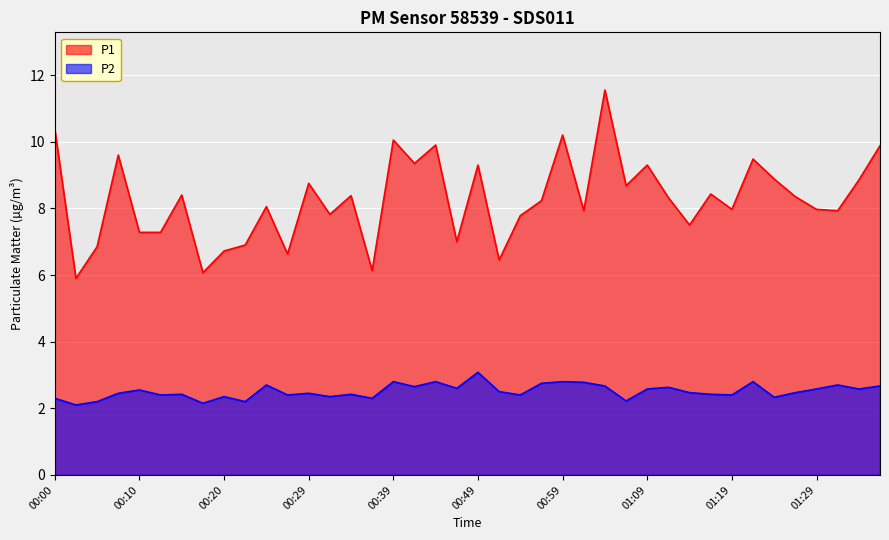

What is the difference between the maximum and second lowest values in the P1 series?

5.5